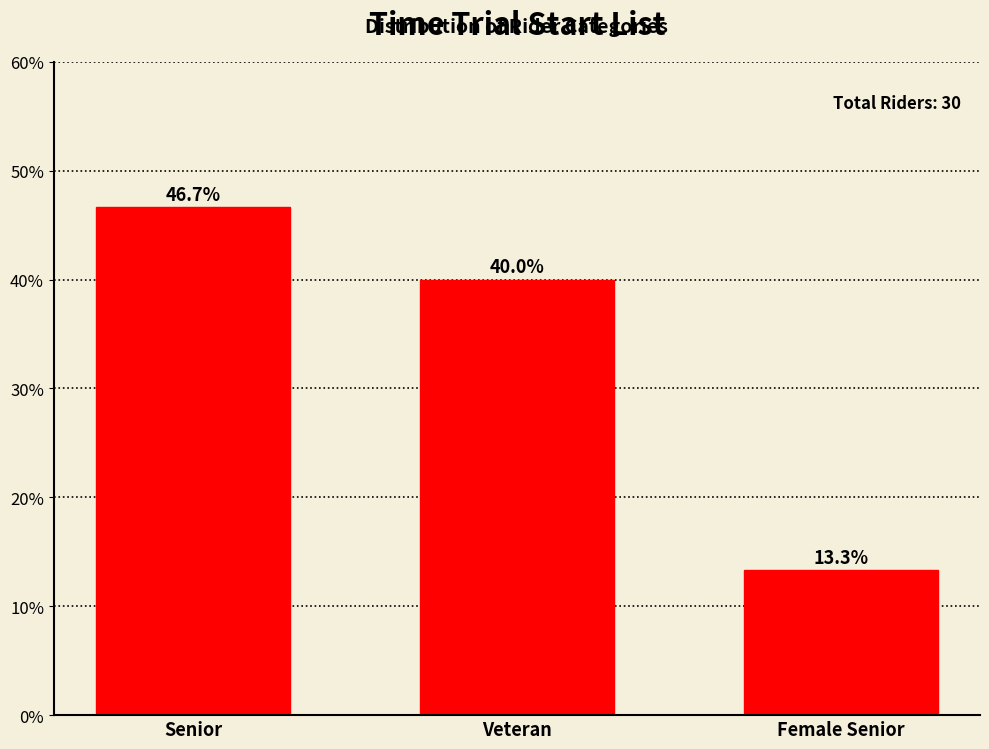

Reading left to right, transcribe all the data shown in this chart.

46.7	40.0	13.3